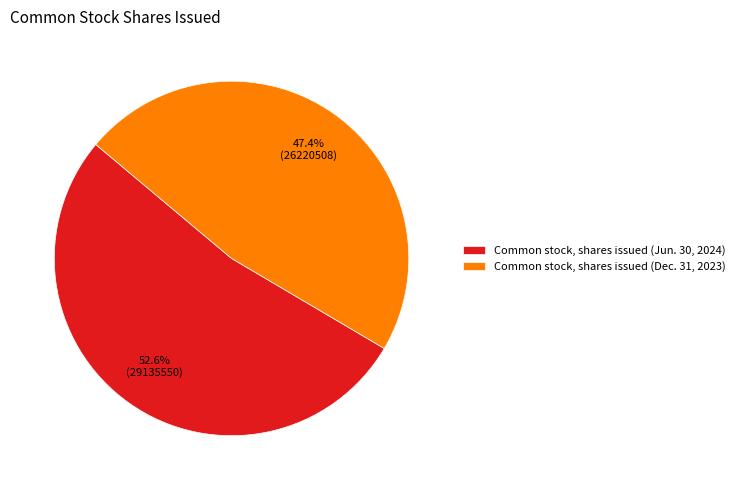

How many segments does this pie chart have?

2